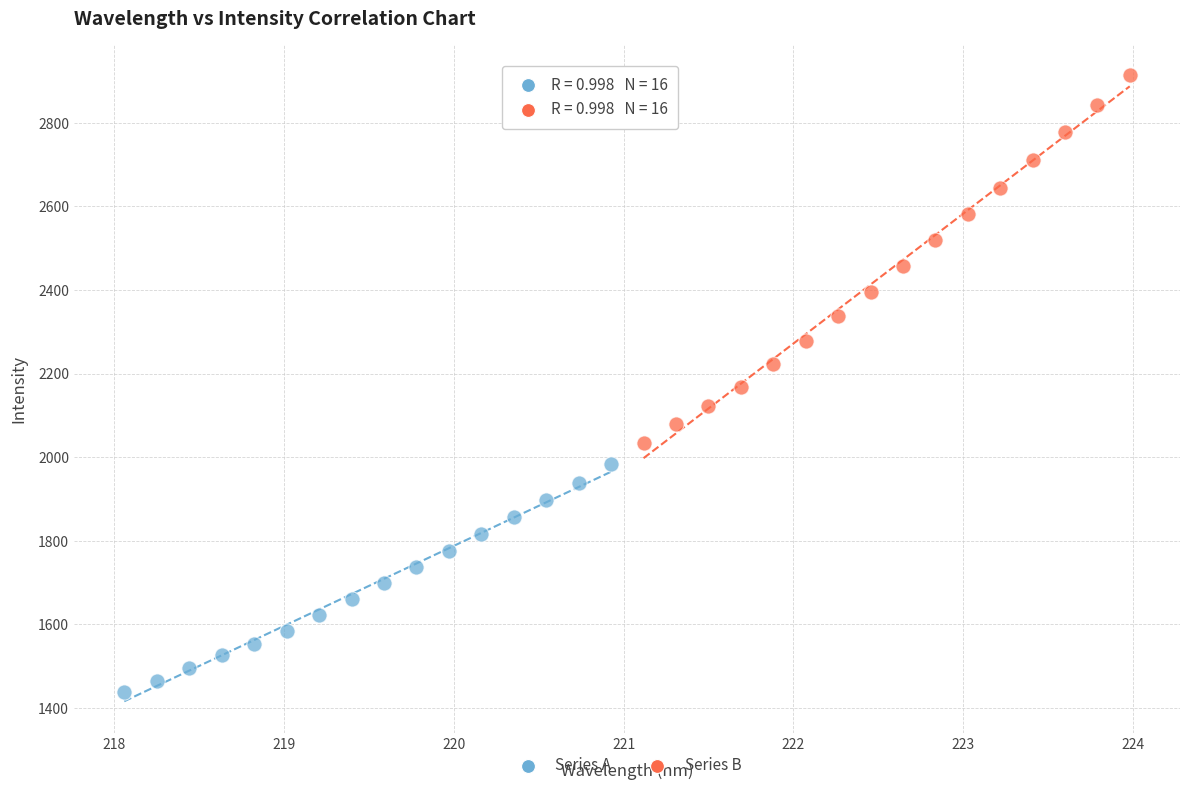

Which series contains the lowest Y value?

Series A